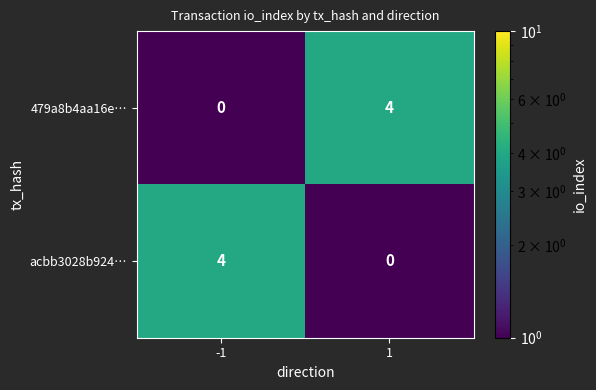

What is the spread (max minus min) of values at 1?

4